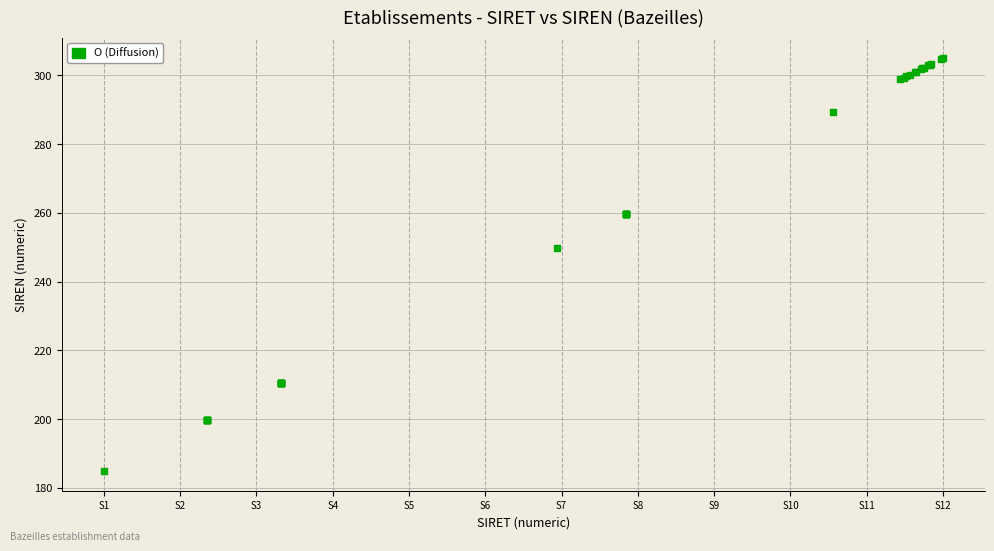

What Y value in the scatter plot is closest to 245?

249.8